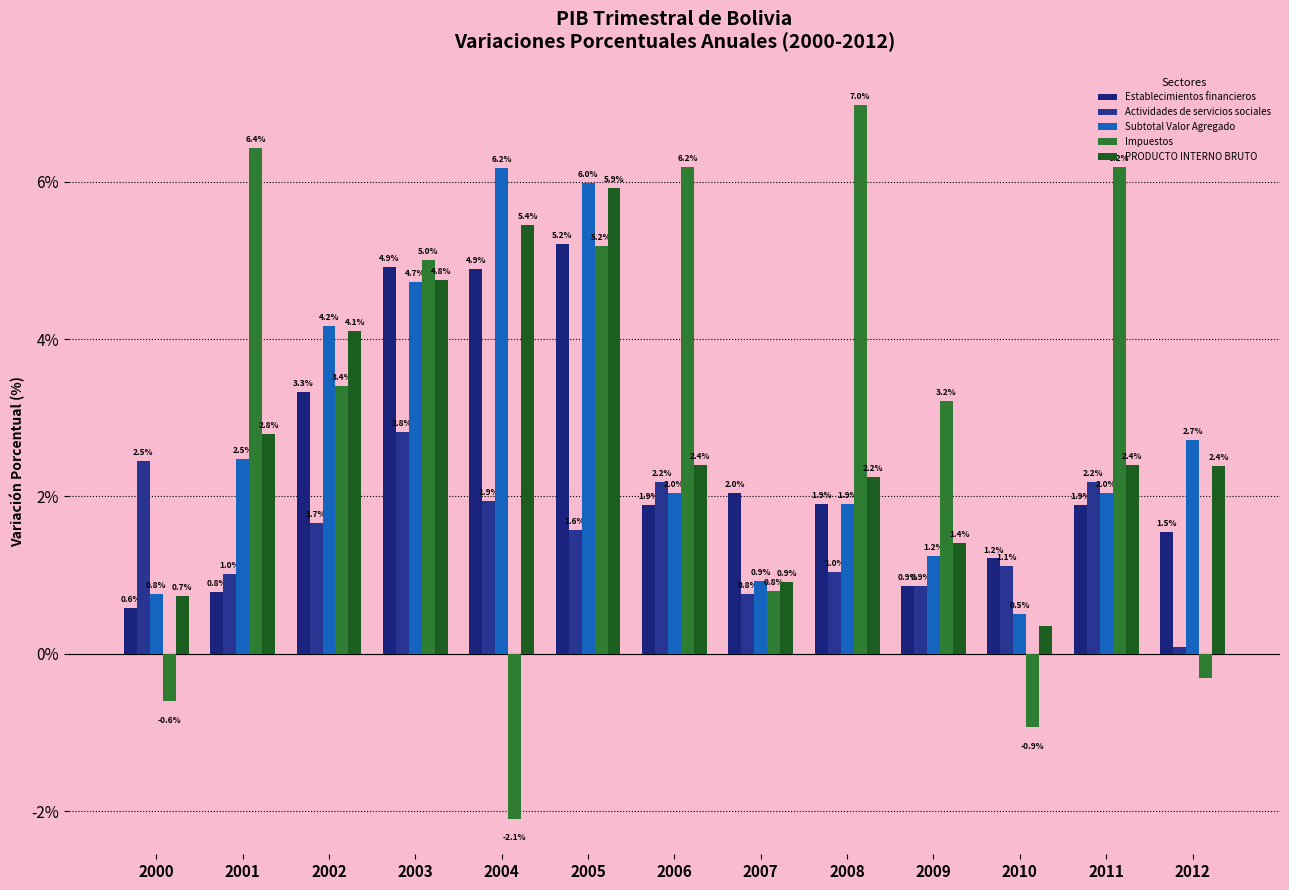

How many values in the Impuestos series are below 3?

5